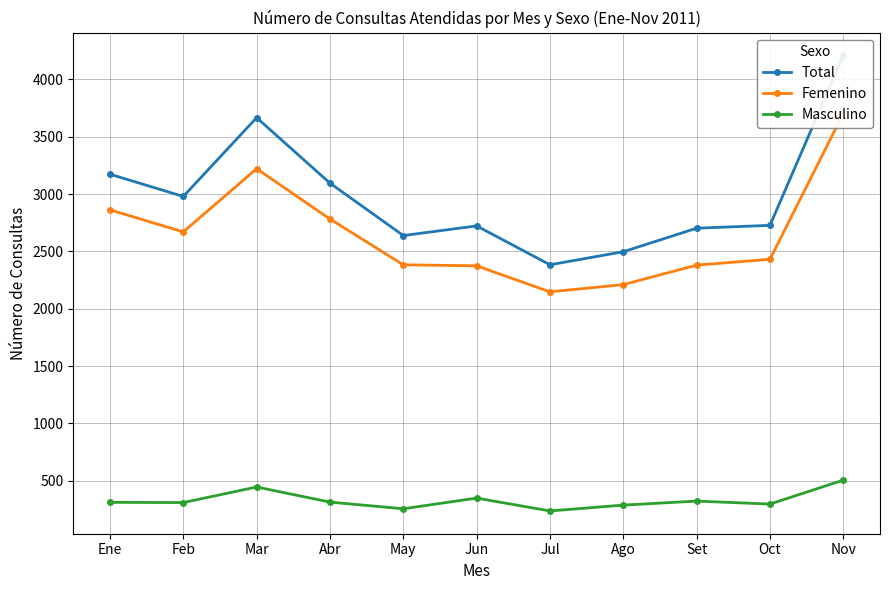

What is the sum of the Total values at Set and Mar?

6368